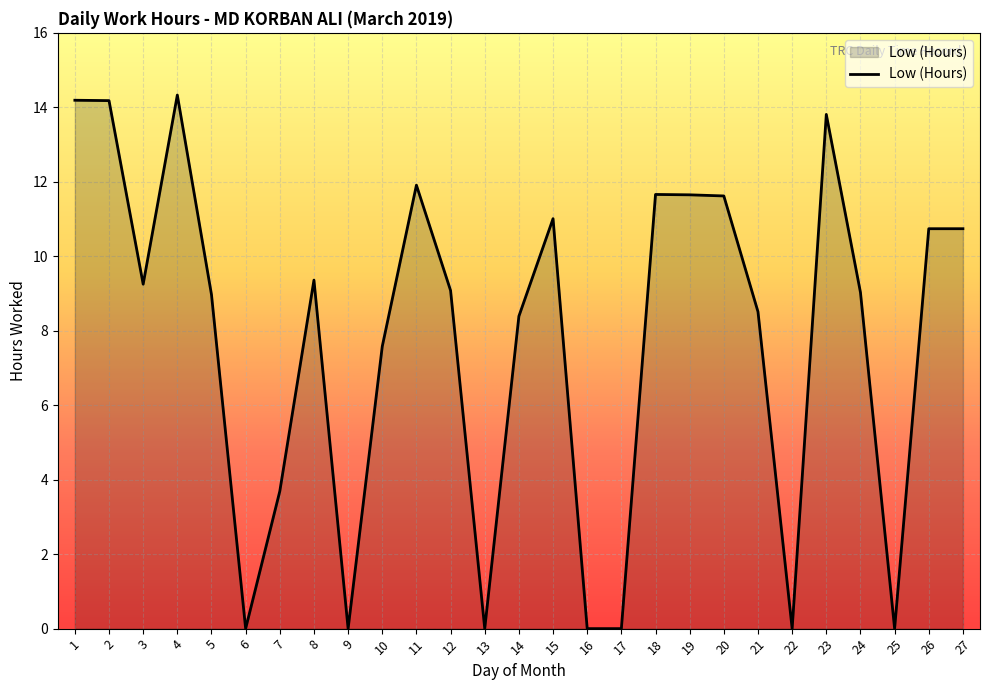

How many series are shown in this chart?

1